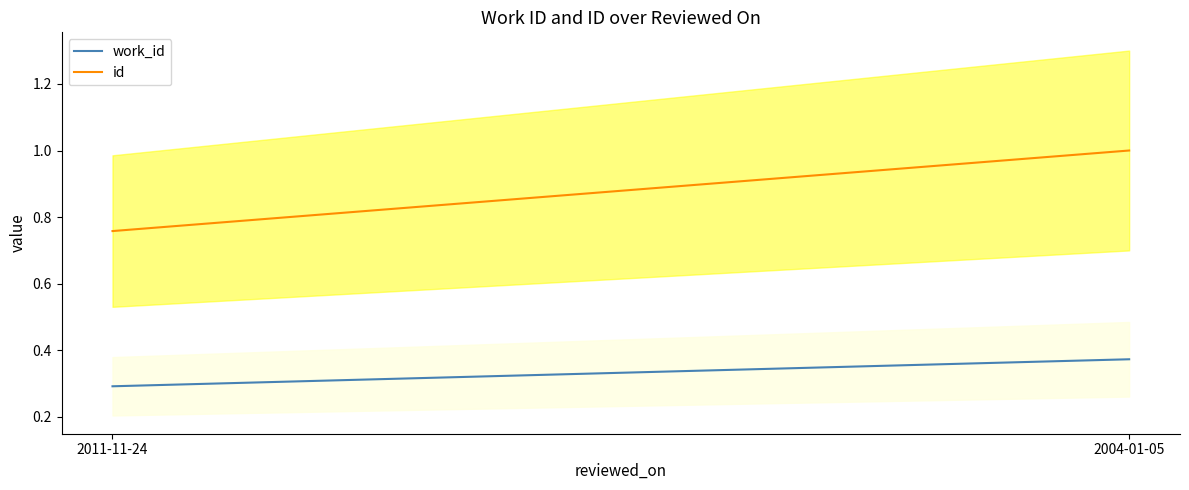

True or false: id has a value of 1.0 at 2004-01-05.

True